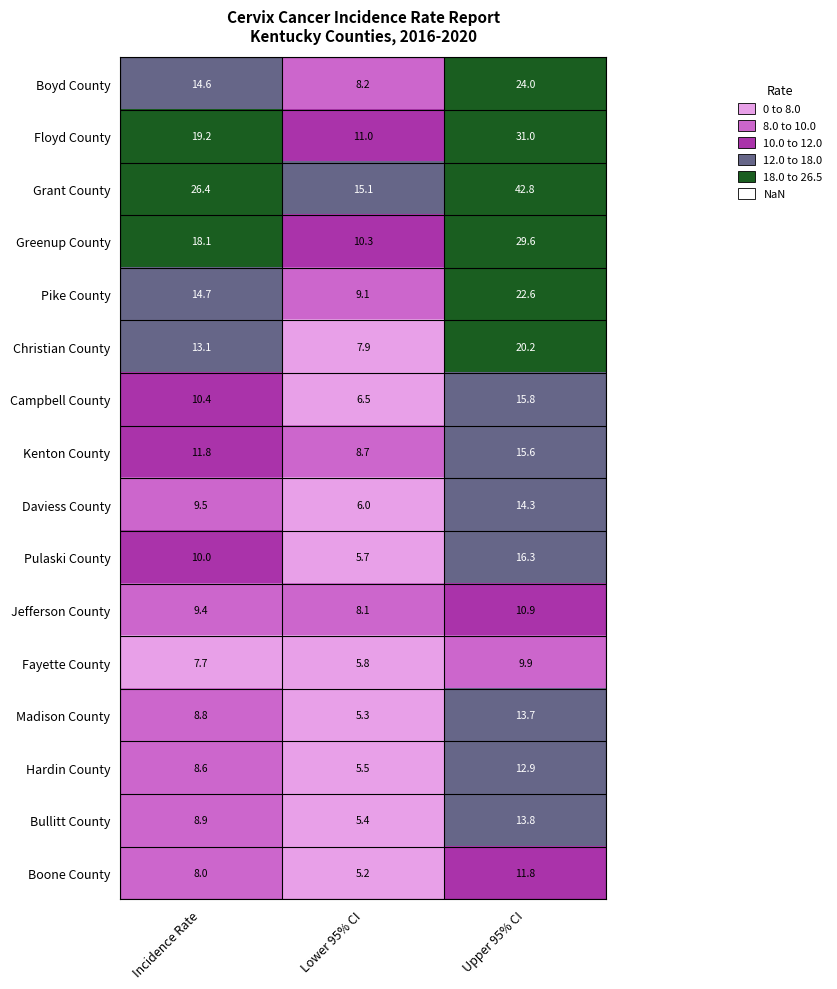

At which label is Christian County closest to 14?

Incidence Rate